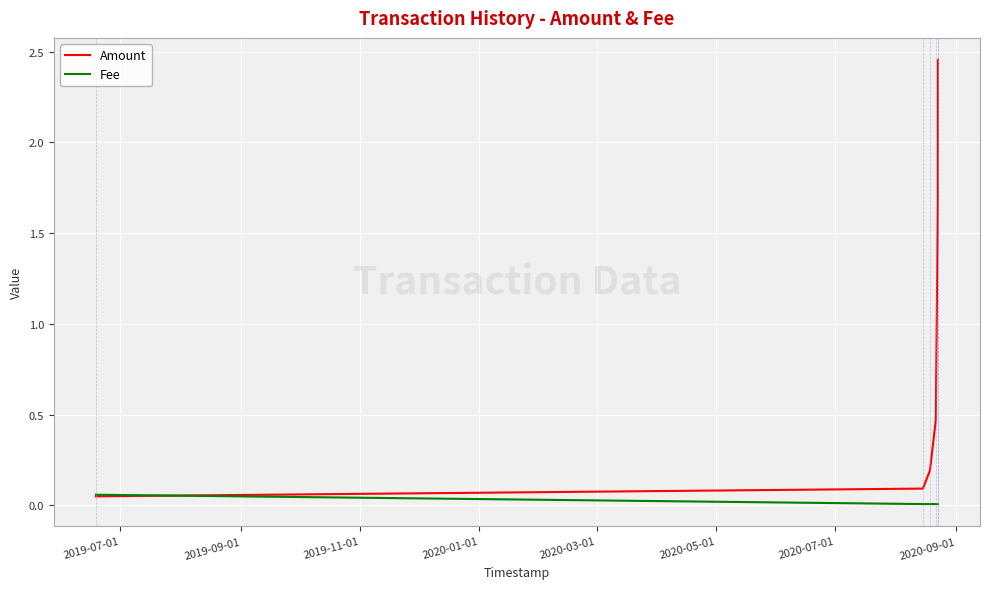

Which series has the widest spread of values?

Amount